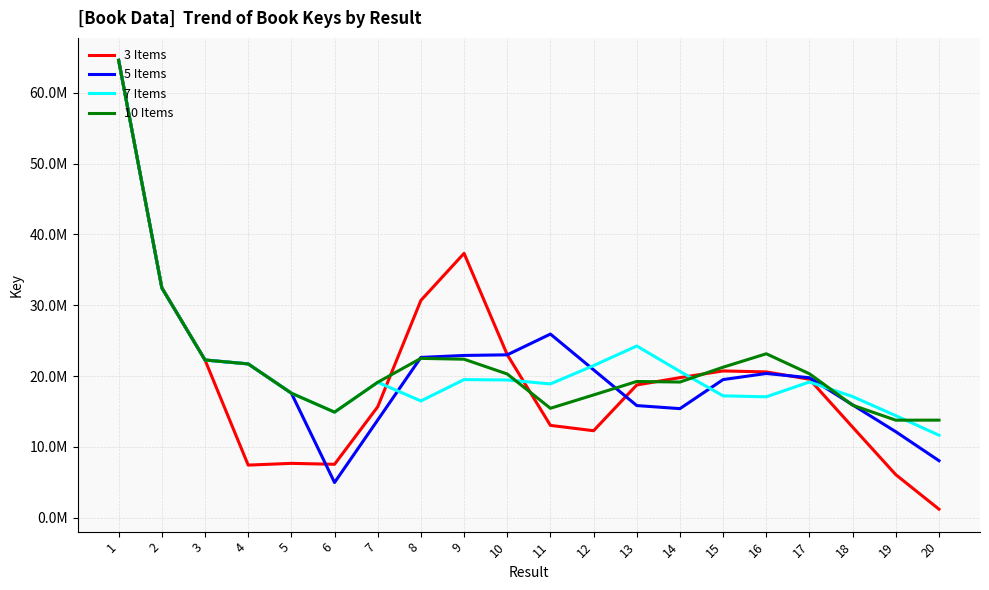

What is the value of the 7 Items point at the 17th from the left?

19163376.1